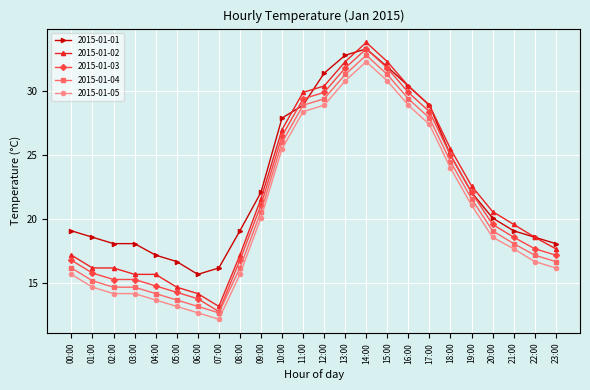

Reading left to right, list all the values displayed in this chart.

2015-01-01: 19.1	18.6	18.1	18.1	17.2	16.7	15.7	16.2	19.1	22.1	27.9	28.9	31.4	32.8	33.3	31.9	30.4	28.9	25.0	22.1	20.1	19.1	18.6	18.1
2015-01-02: 17.2	16.2	16.2	15.7	15.7	14.7	14.2	13.2	17.2	21.6	27.0	29.9	30.4	32.3	33.8	32.3	30.4	28.9	25.5	22.6	20.6	19.6	18.6	17.7
2015-01-03: 16.8	15.8	15.3	15.3	14.8	14.3	13.8	12.8	16.8	21.1	26.5	29.4	29.9	31.8	33.3	31.8	29.9	28.4	25.0	22.1	19.6	18.6	17.7	17.2
2015-01-04: 16.2	15.2	14.7	14.7	14.2	13.7	13.2	12.7	16.2	20.6	26.0	28.9	29.4	31.3	32.8	31.3	29.4	27.9	24.5	21.6	19.1	18.1	17.2	16.7
2015-01-05: 15.7	14.7	14.2	14.2	13.7	13.2	12.7	12.2	15.7	20.1	25.5	28.4	28.9	30.8	32.3	30.8	28.9	27.4	24.0	21.1	18.6	17.7	16.7	16.2